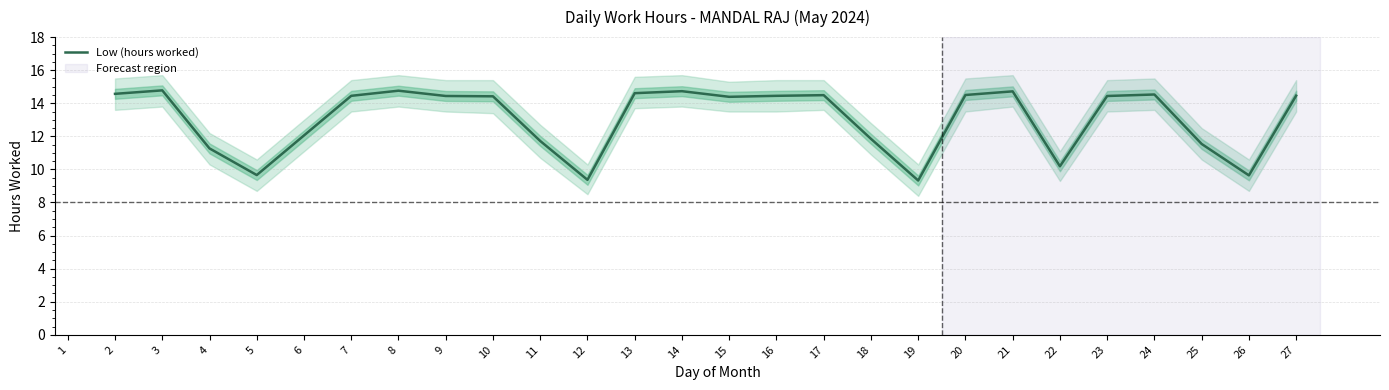

Is it true that Low (hours worked) equals 6.4 at 19?

False